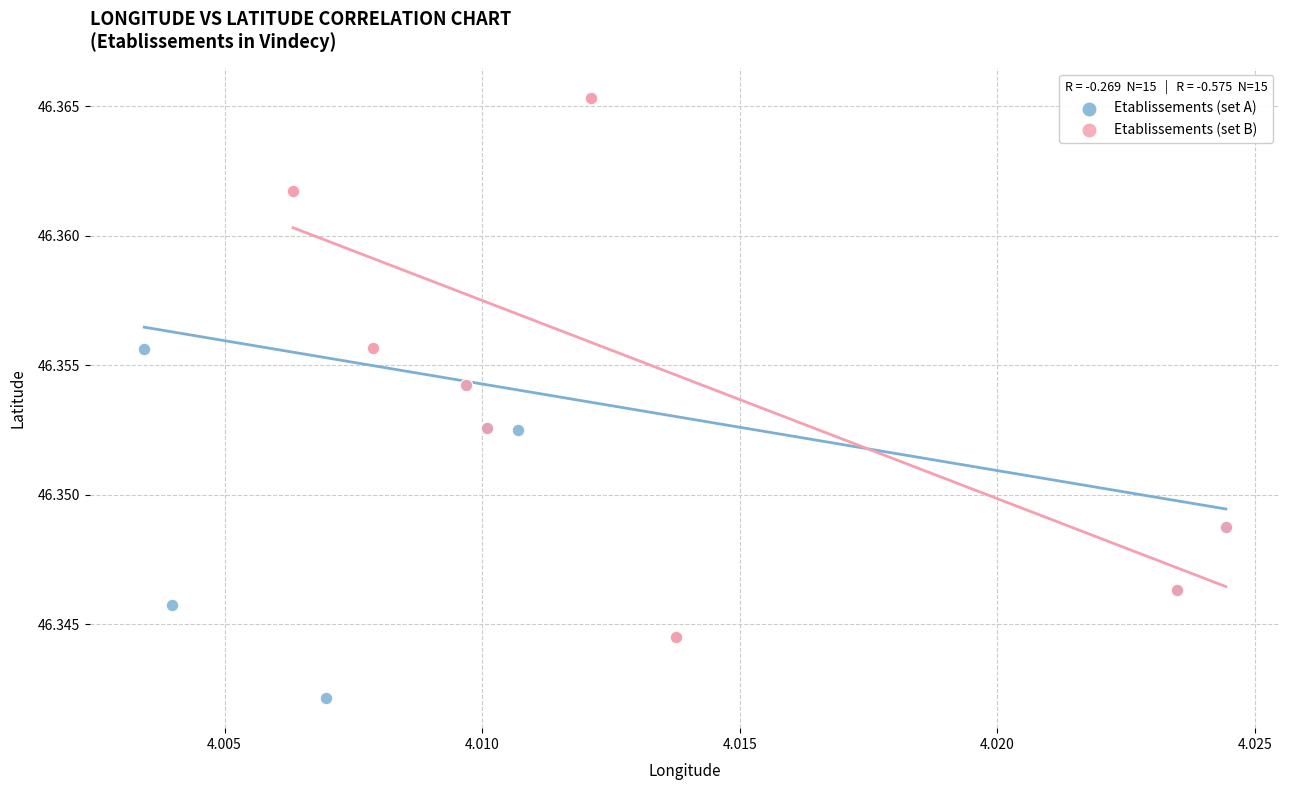

Which series contains the lowest Y value?

Etablissements (set A)